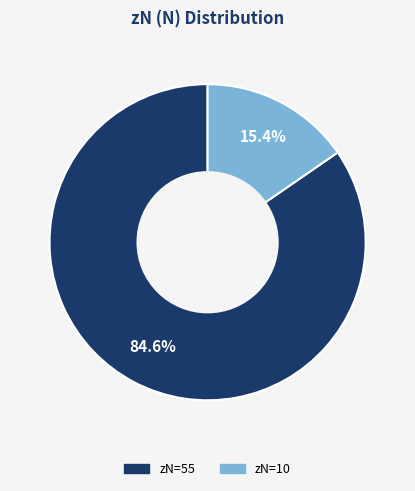

Is there a majority slice in this chart?

Yes